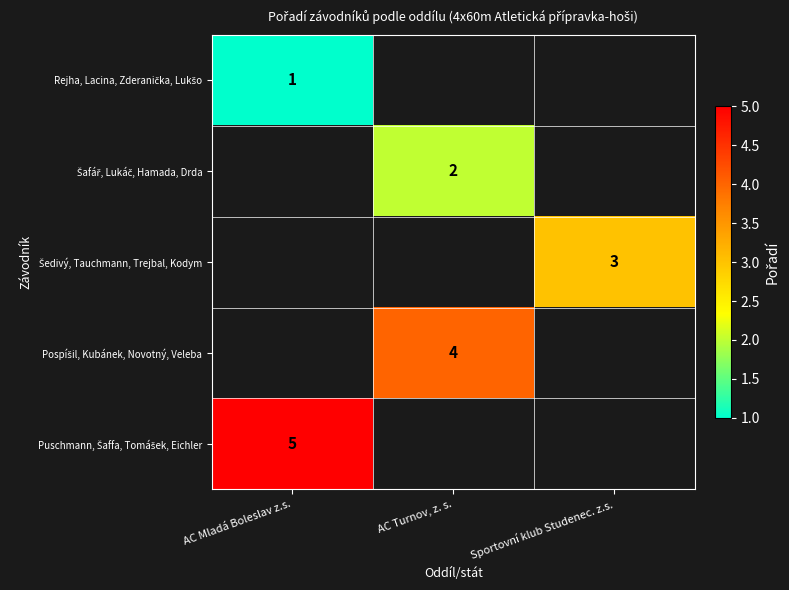

At how many categories does at least one series exceed 4?

1